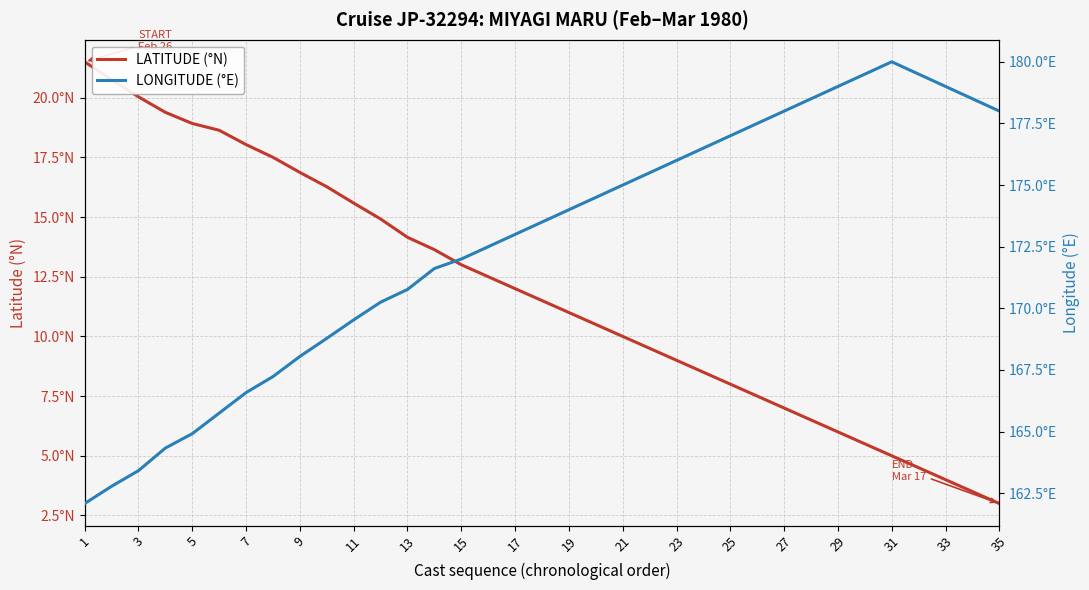

Is the value of LONGITUDE (°E) at 31 greater than the value of LATITUDE (°N) at 31?

Yes